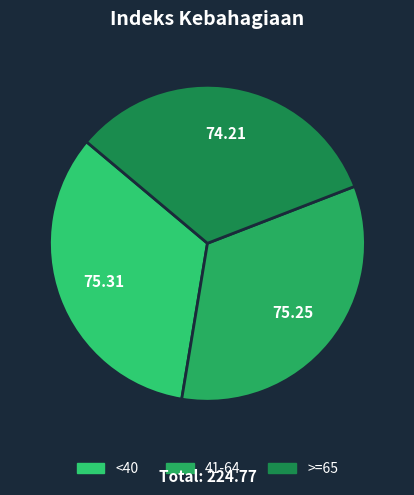

How much of the chart is everything except <40?

66.5%